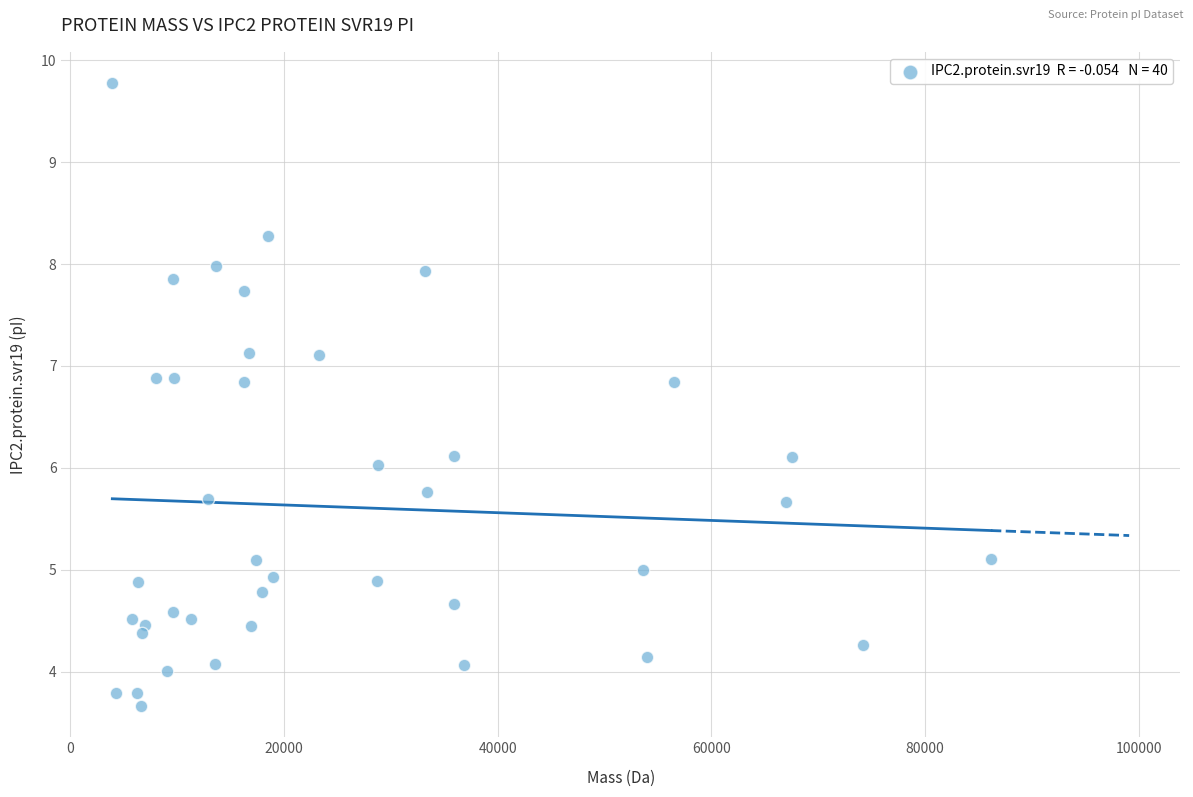

What is the range of Y values (max minus min)?

6.1